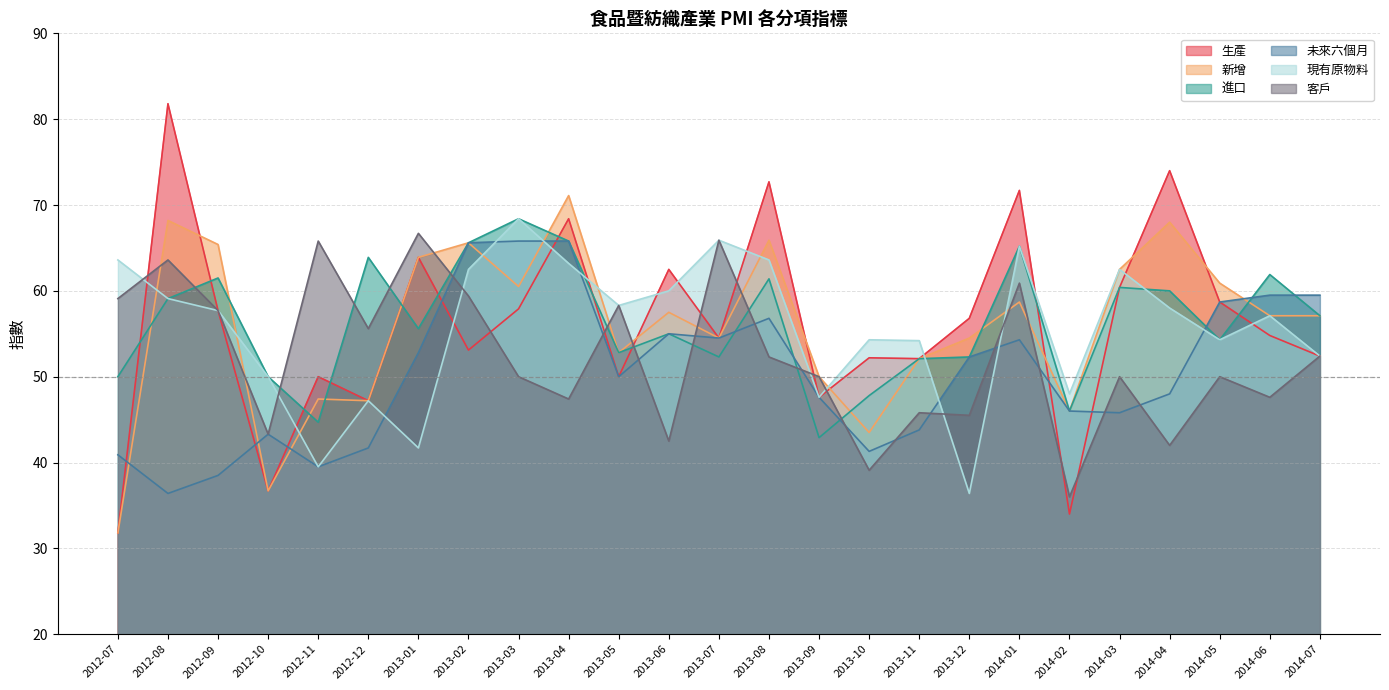

What is the value of the 客戶 point at the 23rd from the left?

50.0